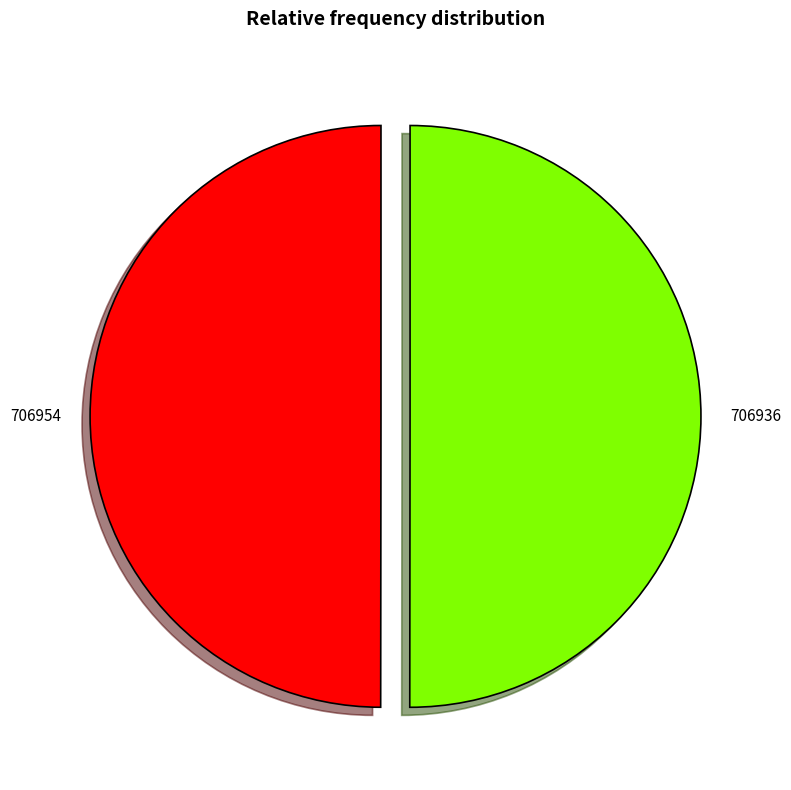

True or false: 706954 accounts for 55% of the total.

False